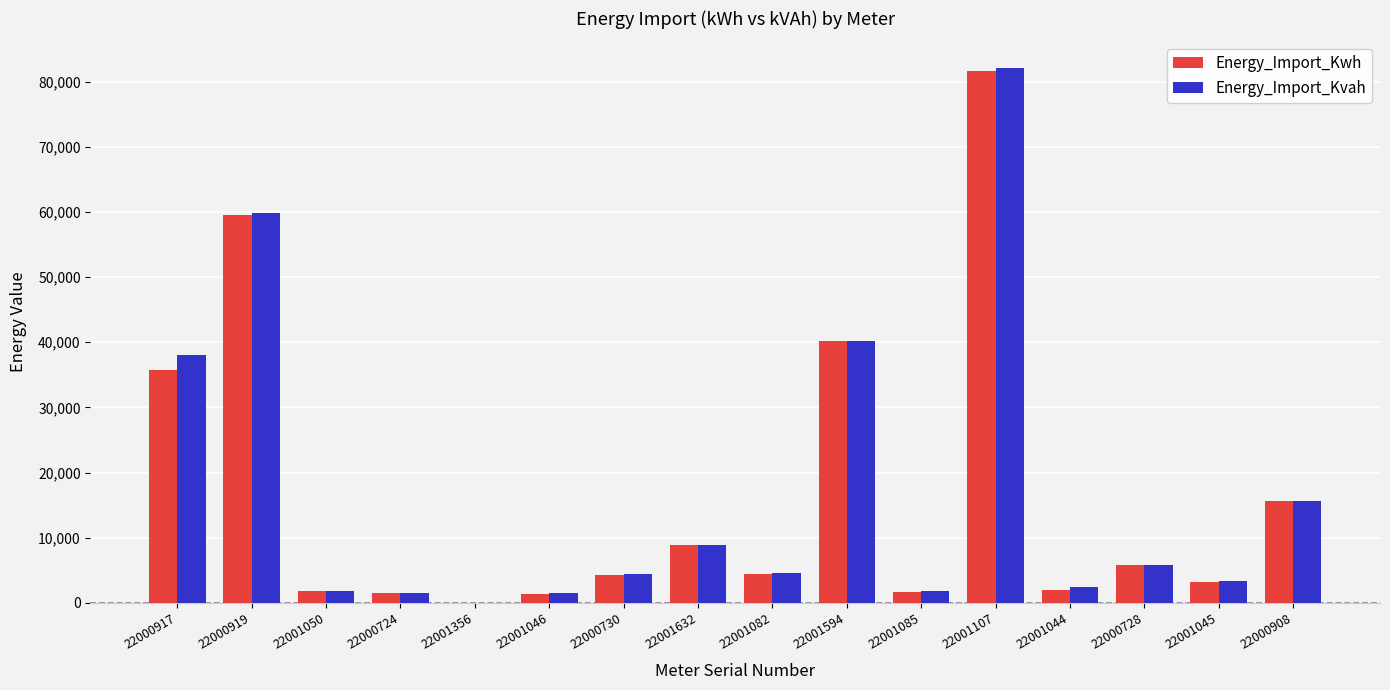

At which label does Energy_Import_Kvah reach its peak?

22001107